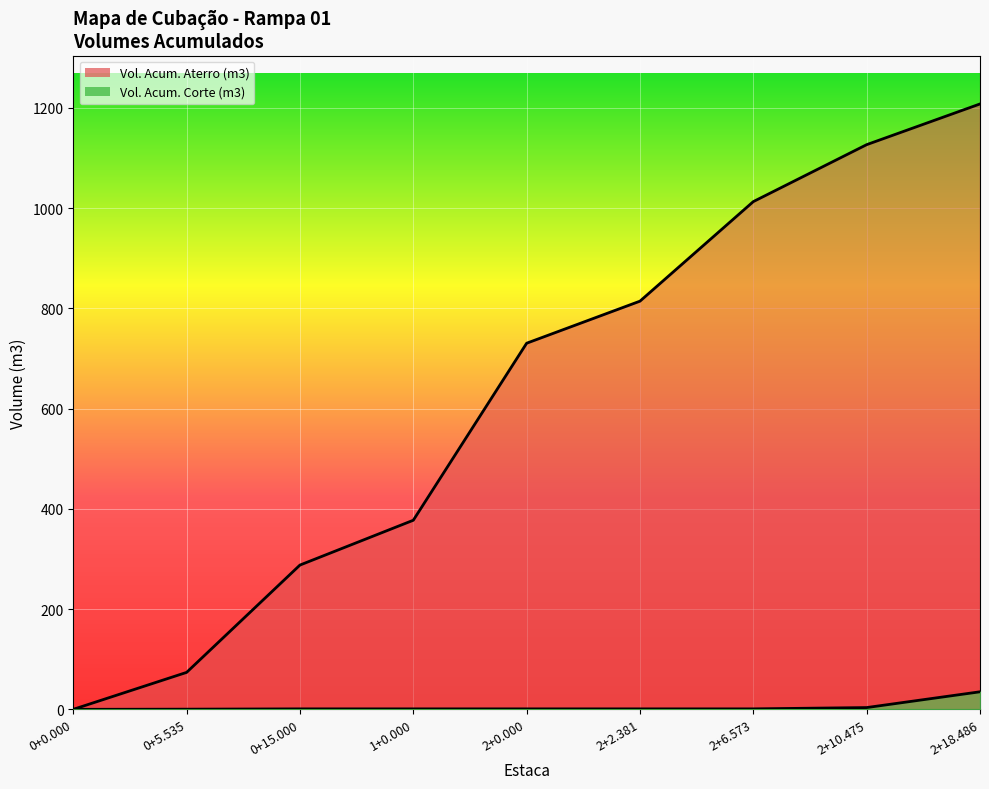

Rank the series at 0+15.000 from lowest to highest value.

Vol. Acum. Corte (m3), Vol. Acum. Aterro (m3)